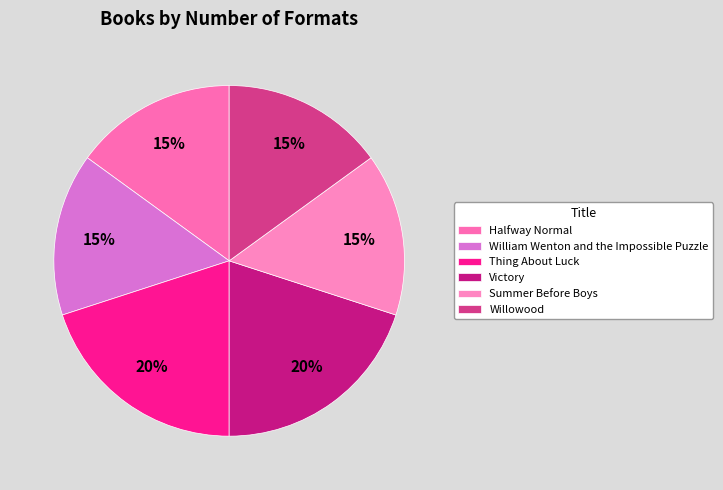

How many slices are in this pie chart?

6